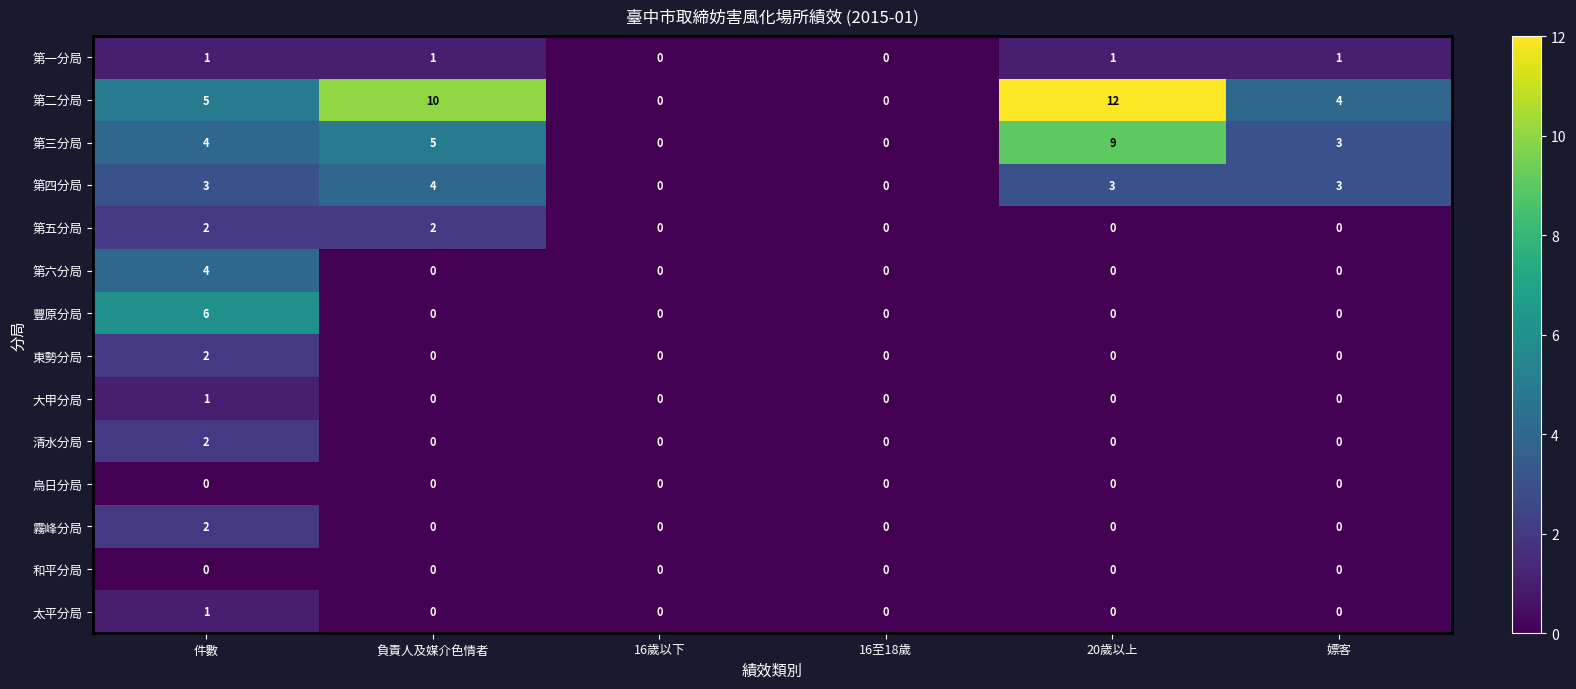

Count the 清水分局 values in the range 0 to 1.

5